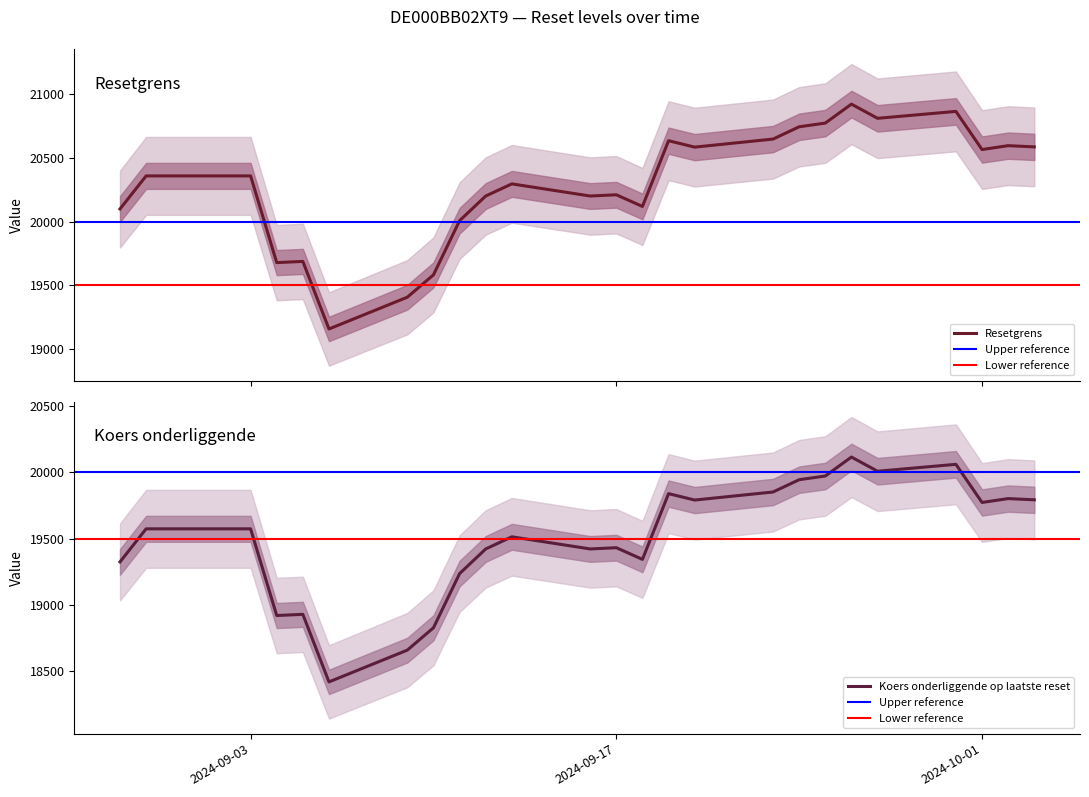

Rank the categories by Koers onderliggende op laatste reset value from lowest to highest.

2024-09-06, 2024-09-09, 2024-09-10, 2024-09-04, 2024-09-05, 2024-09-11, 2024-08-29, 2024-09-18, 2024-09-16, 2024-09-12, 2024-09-17, 2024-09-13, 2024-09-03, 2024-08-30, 2024-10-01, 2024-09-20, 2024-10-03, 2024-10-02, 2024-09-19, 2024-09-23, 2024-09-24, 2024-09-25, 2024-09-27, 2024-09-30, 2024-09-26